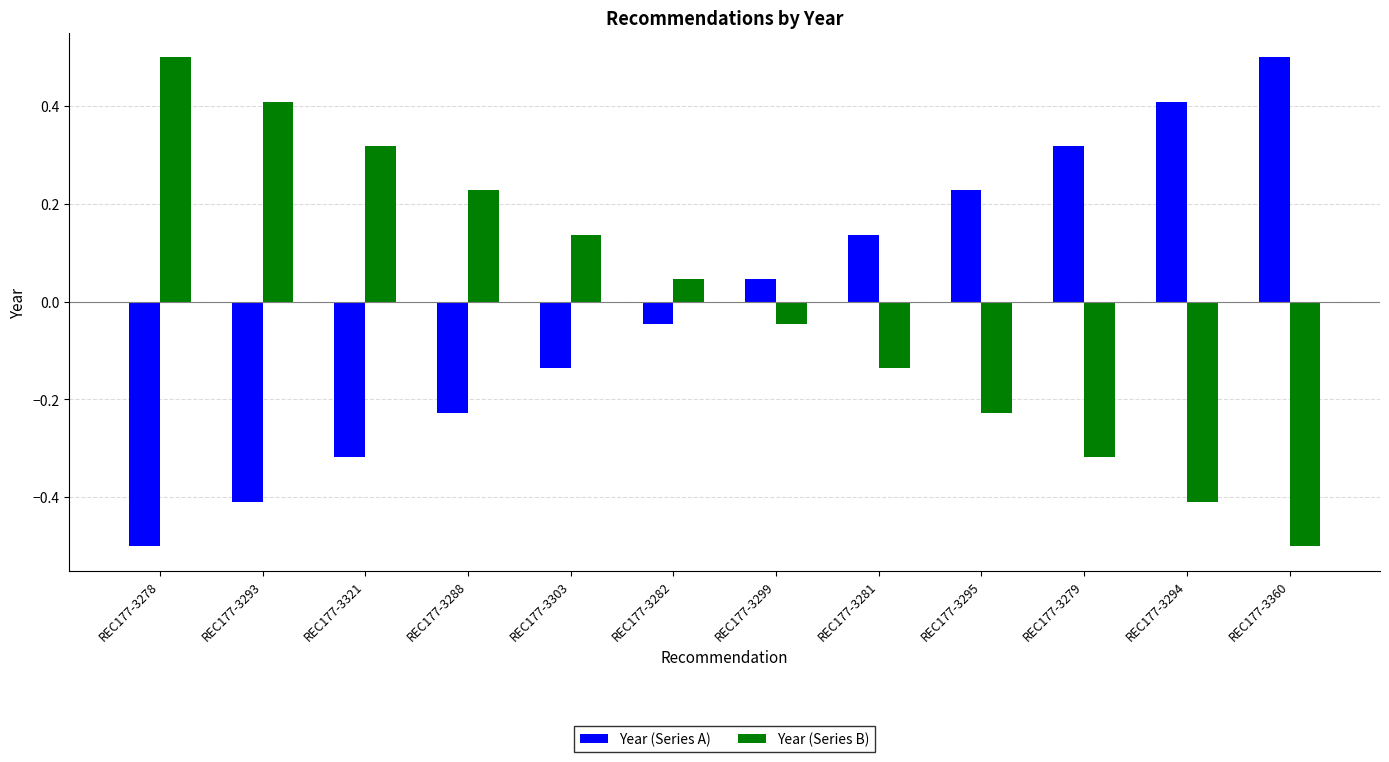

True or false: Year (Series B) has a value of 0.5 at REC177-3278.

True